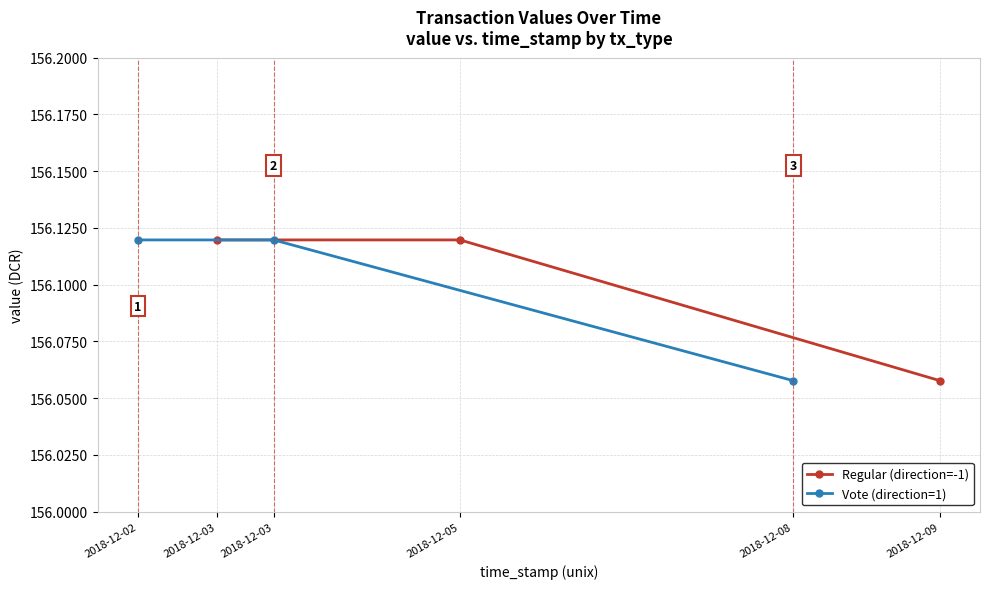

What is the sum of all Regular (direction=-1) values?

468.3